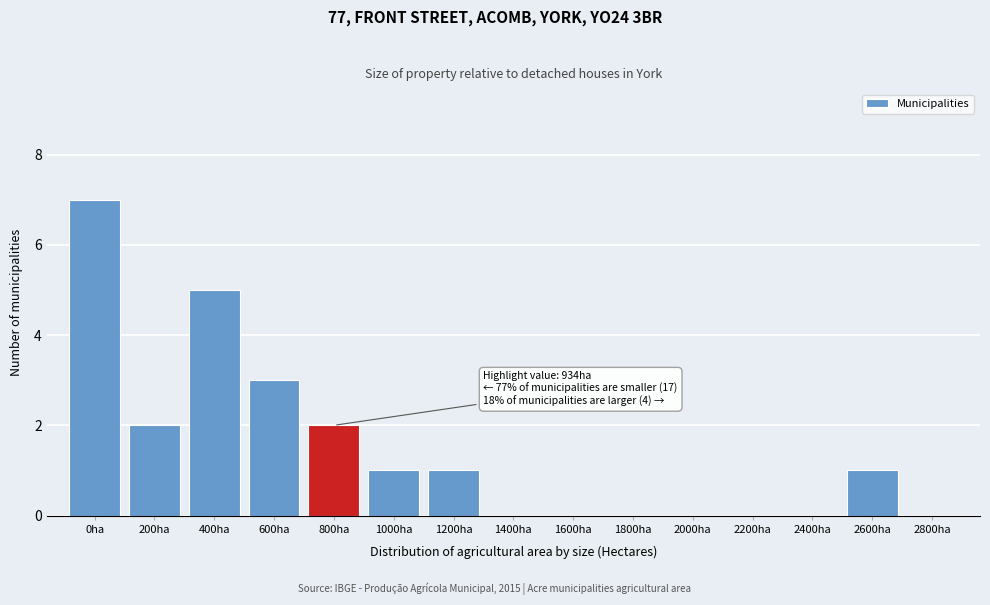

Reading left to right, list all the values displayed in this chart.

0ha=7	200ha=2	400ha=5	600ha=3	800ha=2	1000ha=1	1200ha=1	1400ha=0	1600ha=0	1800ha=0	2000ha=0	2200ha=0	2400ha=0	2600ha=1	2800ha=0